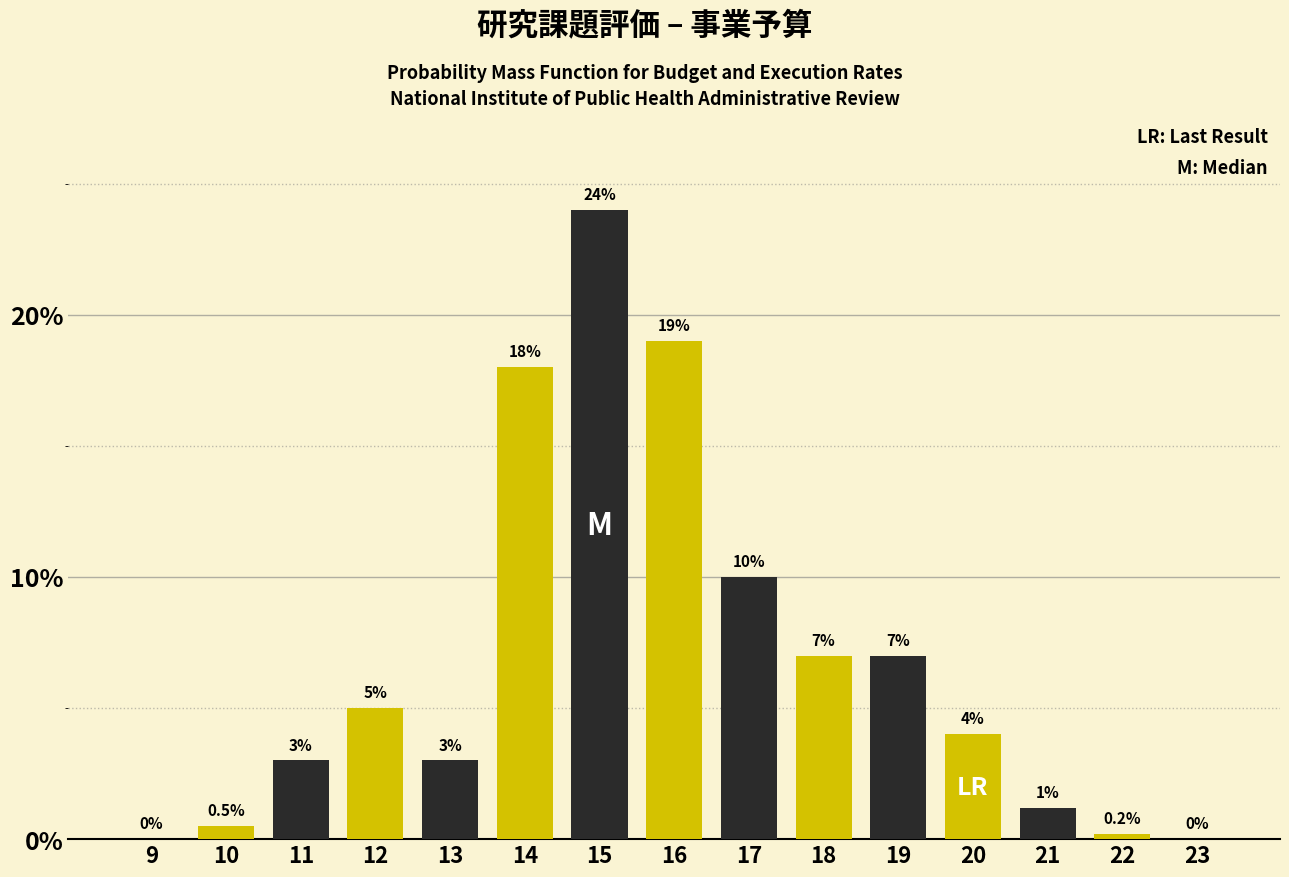

Reading left to right, extract all data points from this chart.

9=0.0	10=0.5	11=3.0	12=5.0	13=3.0	14=18.0	15=24.0	16=19.0	17=10.0	18=7.0	19=7.0	20=4.0	21=1.2	22=0.2	23=0.0